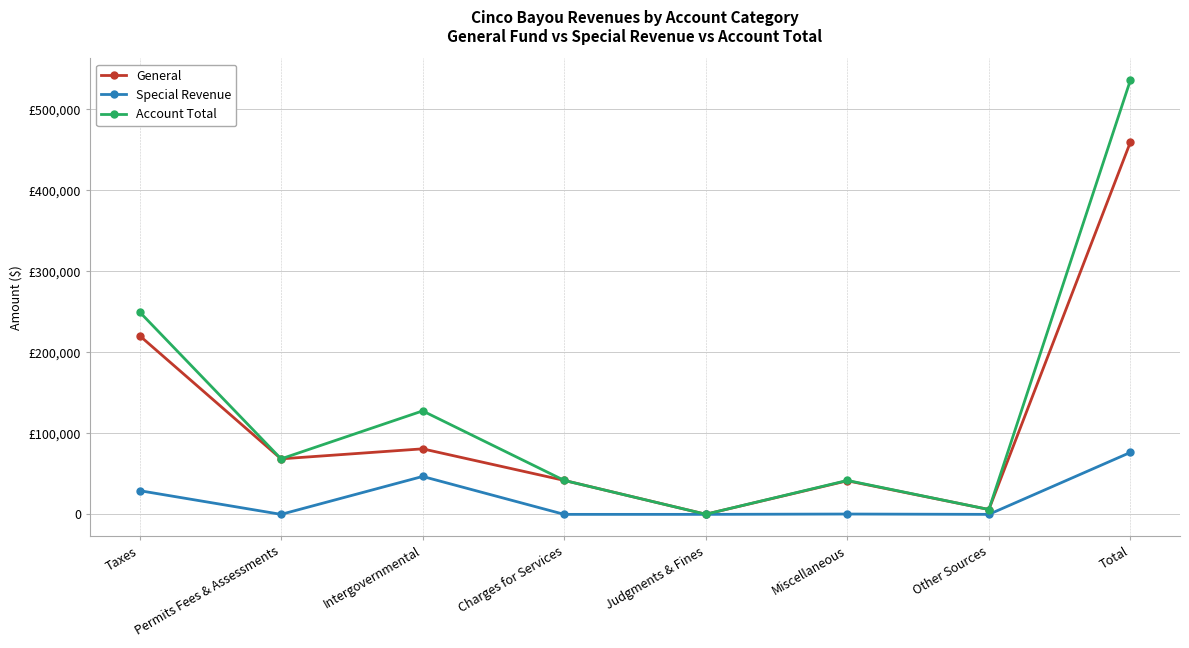

What are all the series names shown in the legend?

General, Special Revenue, Account Total